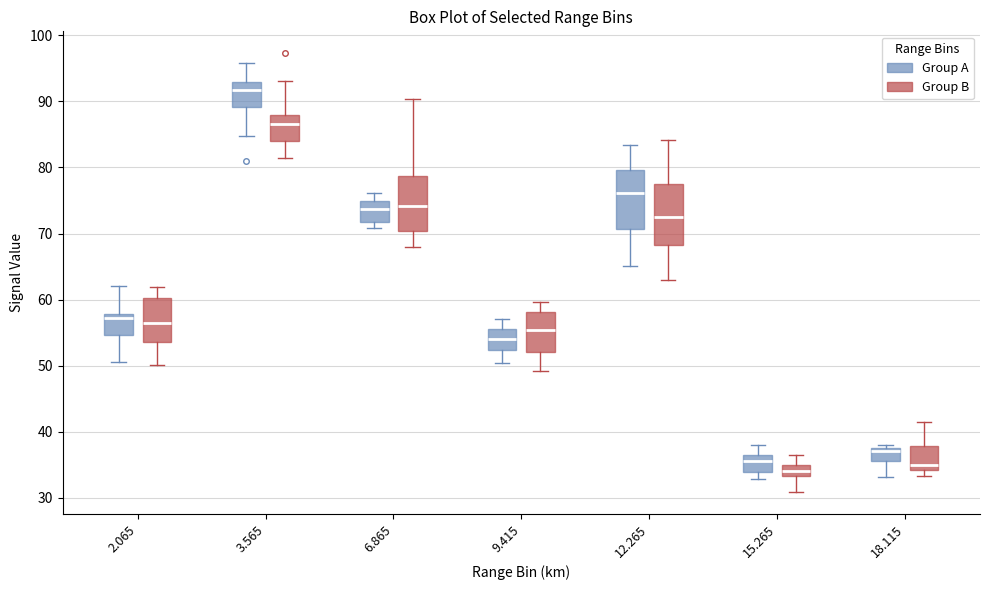

Where is the upper edge of the box for 9.415 (Group A) on the y-axis? The values are not printed on the chart, so give them approximately, as read against the axis.

56